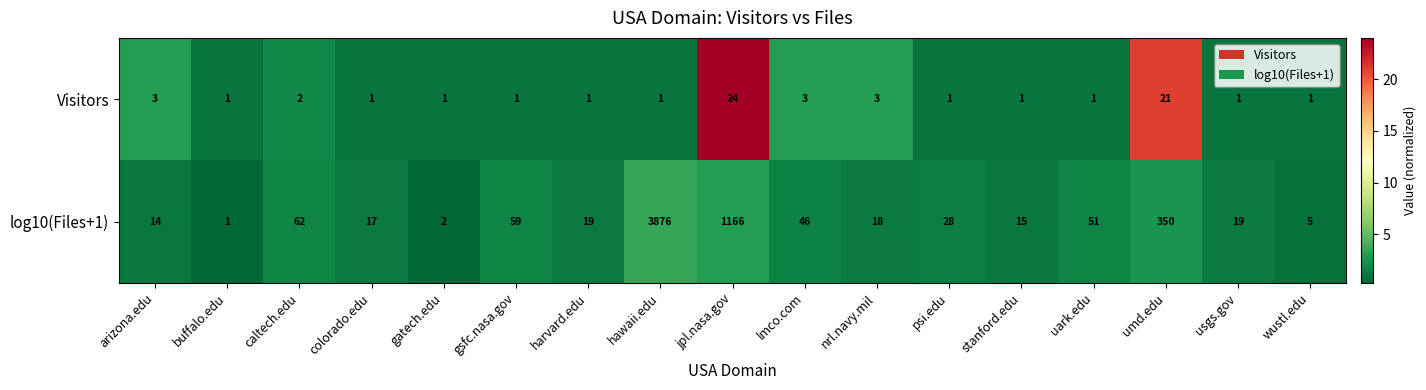

Is it true that log10(Files+1) equals 383 at jpl.nasa.gov?

False